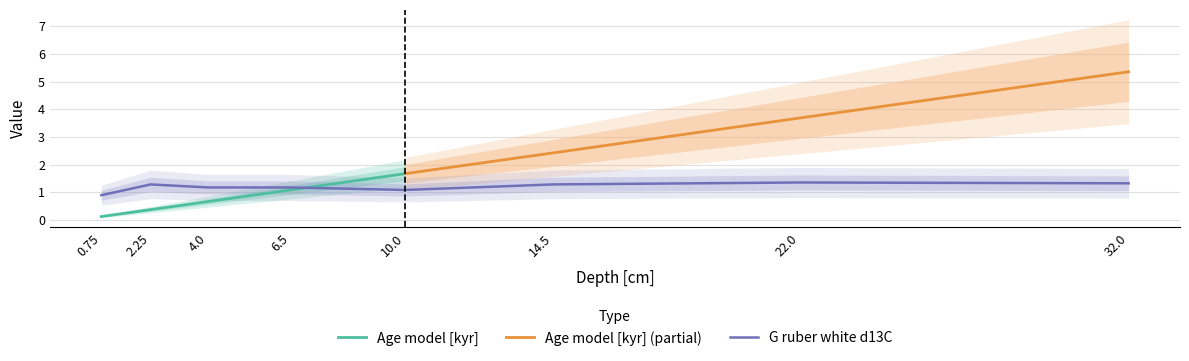

Is it true that G ruber white d13C equals 1.4 at 22.0?

True